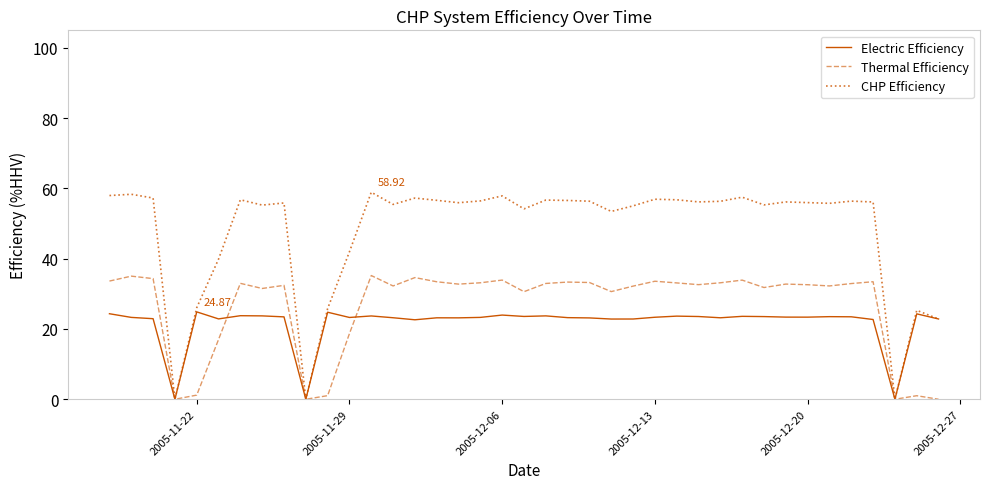

Which series has the largest total across all categories?

CHP Efficiency